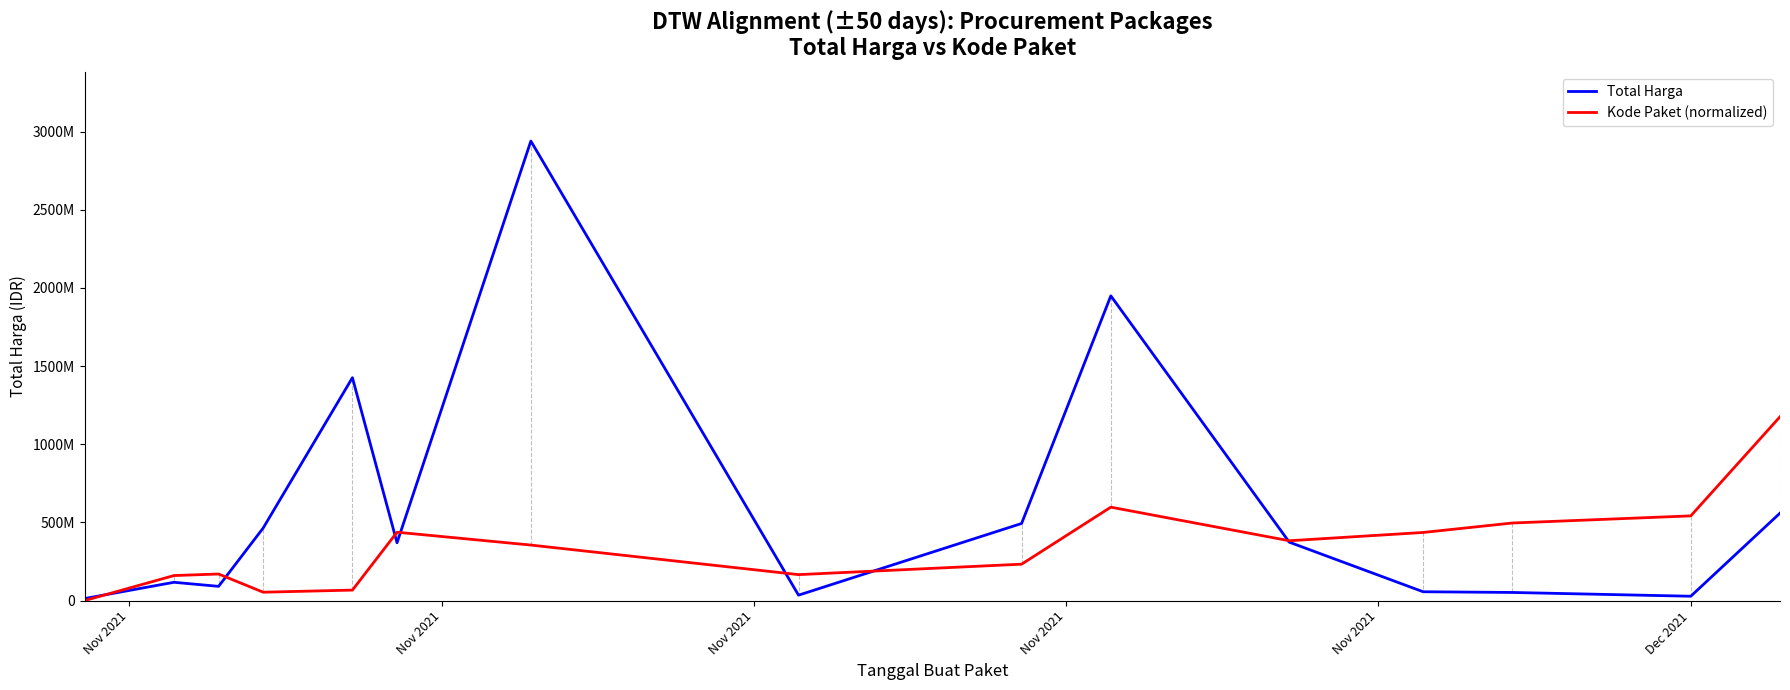

What is the value of the Total Harga point at the 11th from the left?

373404000.0